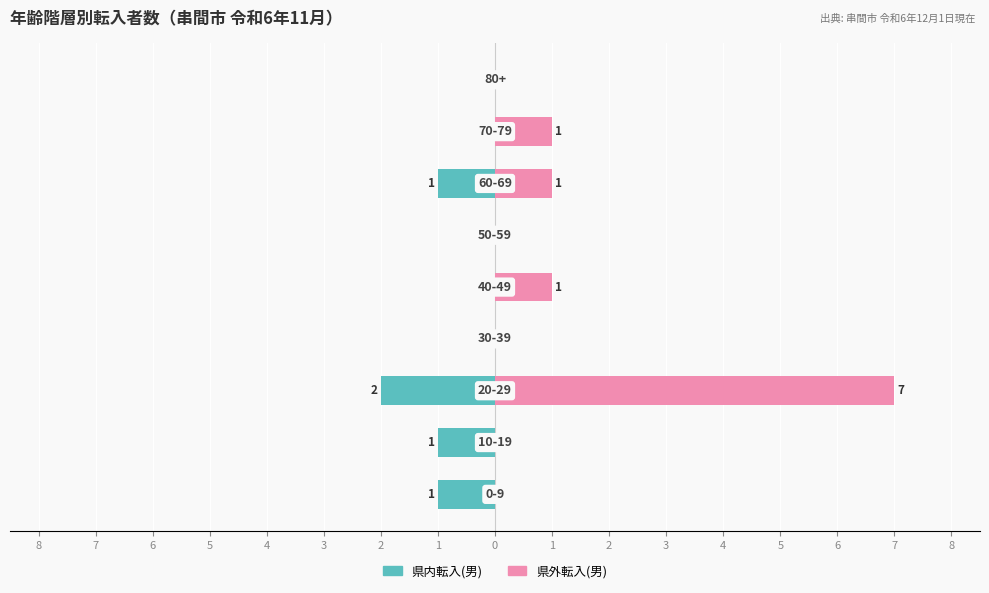

Are the bars horizontal?

Yes